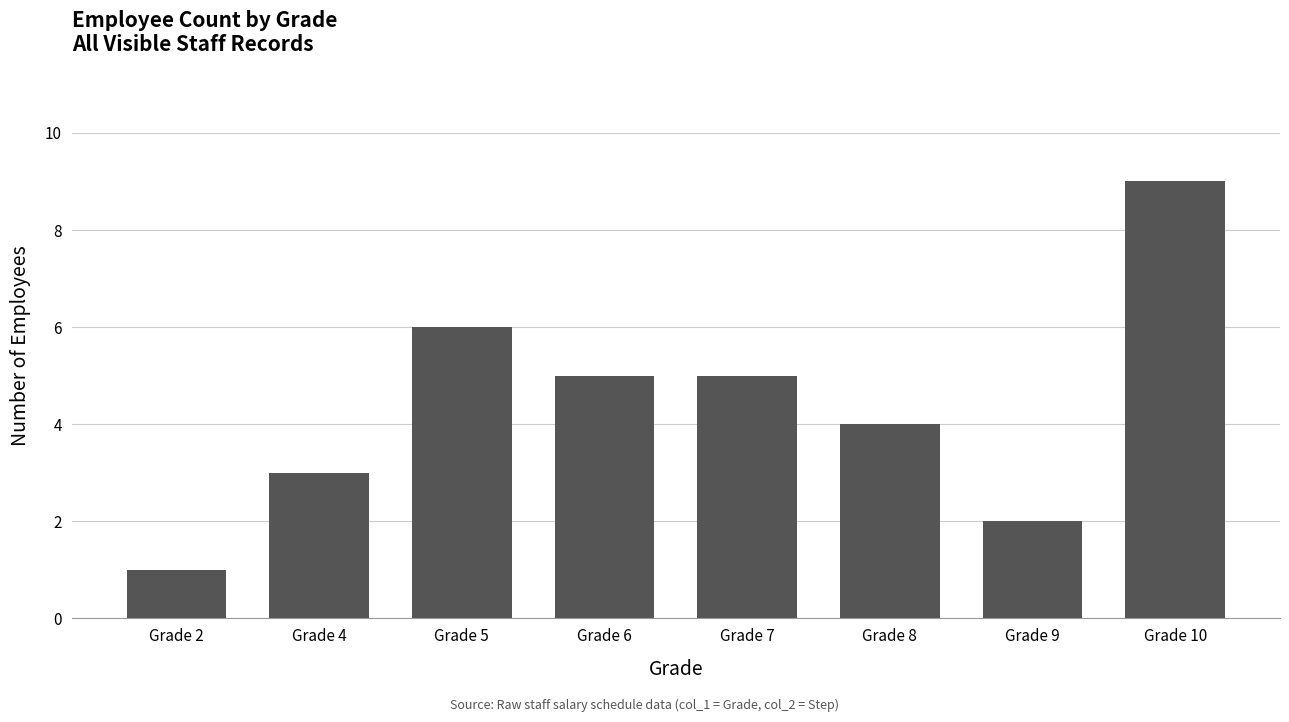

What is the value of the 7th bar from the left?

2